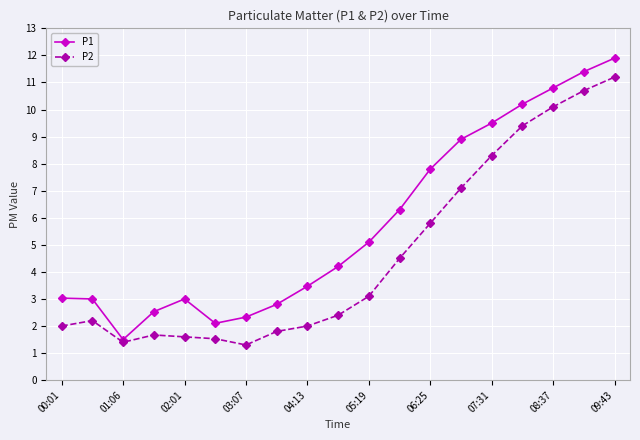

What is the greatest value displayed?

11.9